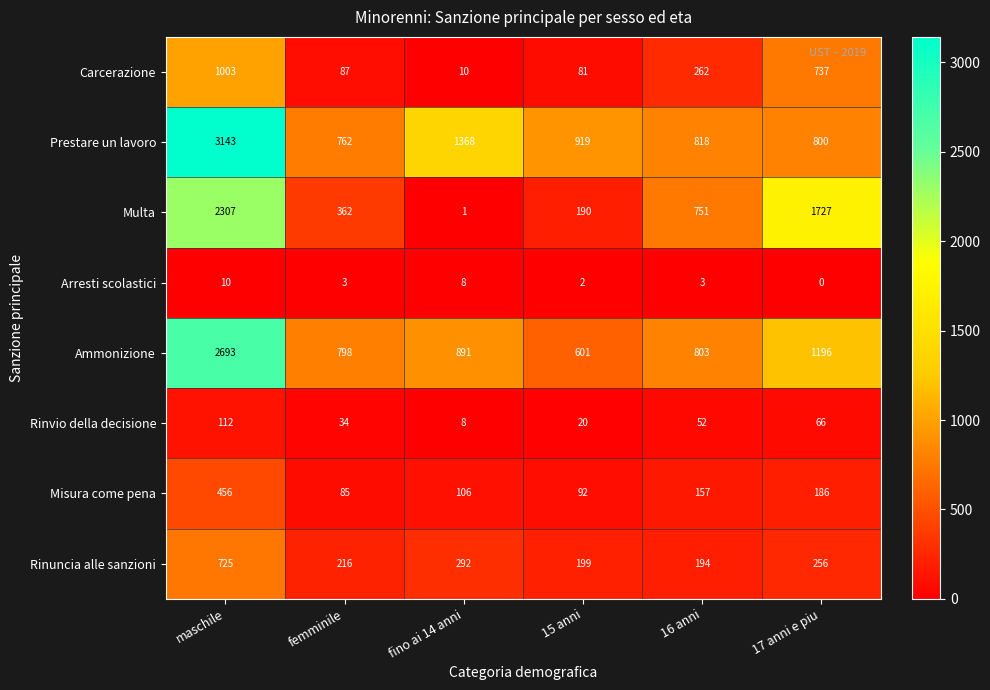

The Ammonizione series shows 295 at 17 anni e piu. True or false?

False